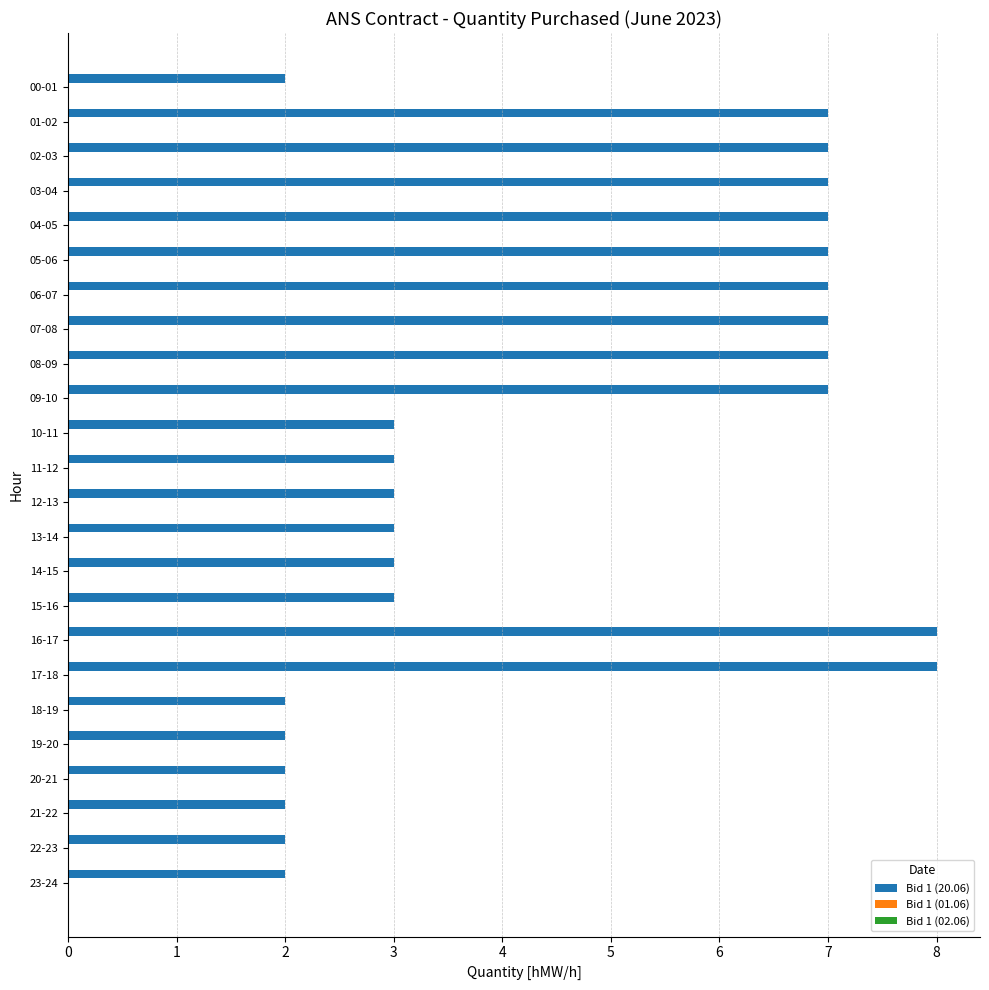

True or false: the data shows 10 at 04-05.

False